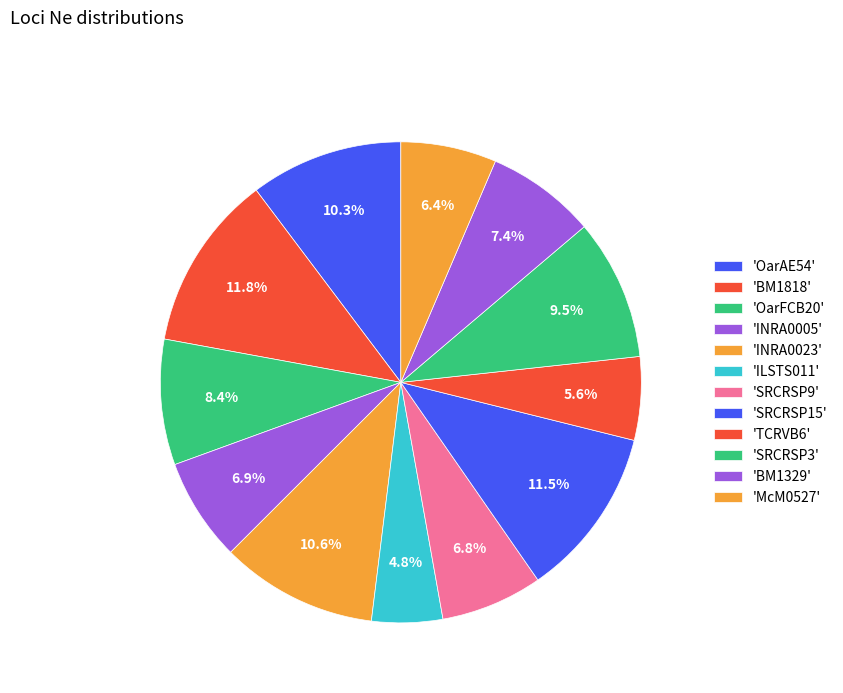

How many slices are in this pie chart?

12